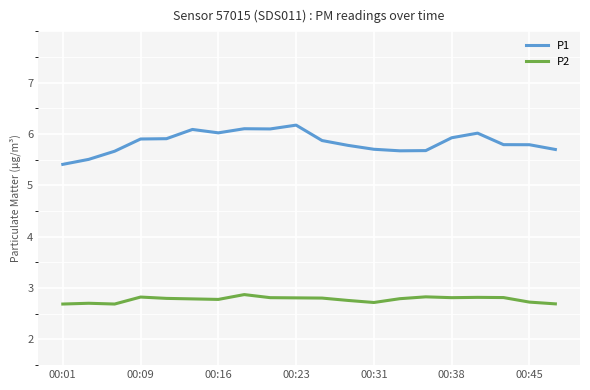

How many distinct data groups are displayed?

2